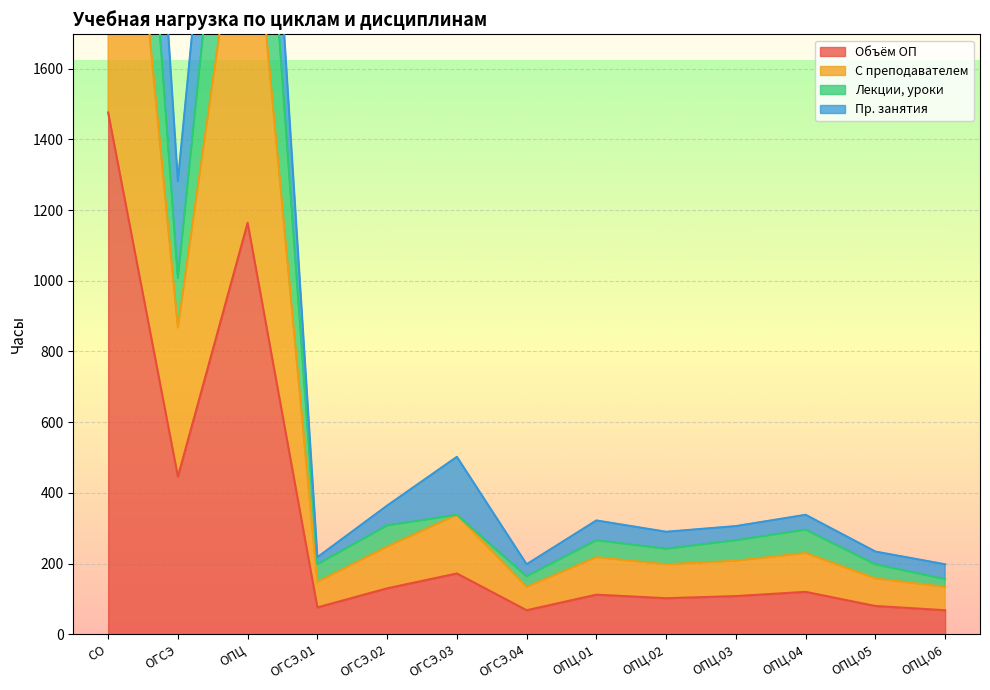

What is the minimum value for Объём ОП?

68